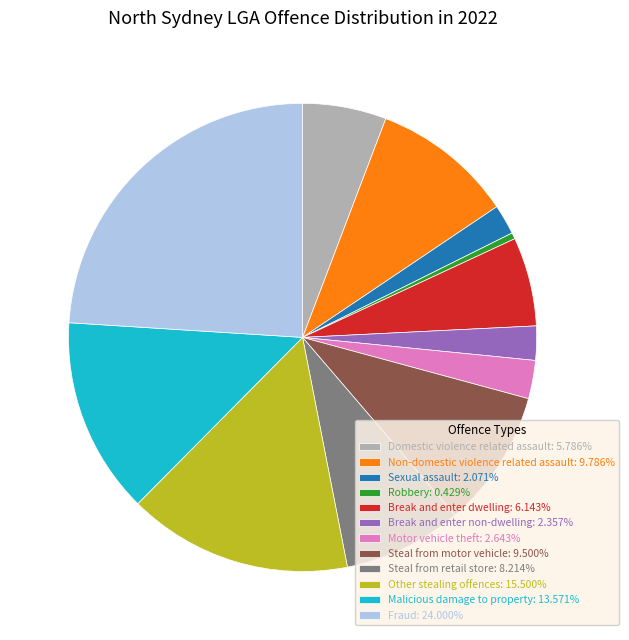

Which slice is the smallest?

Robbery